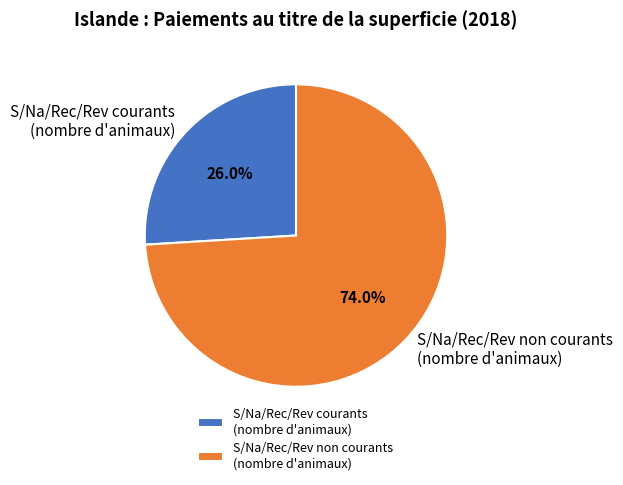

Is there any slice that represents more than half of the pie?

Yes